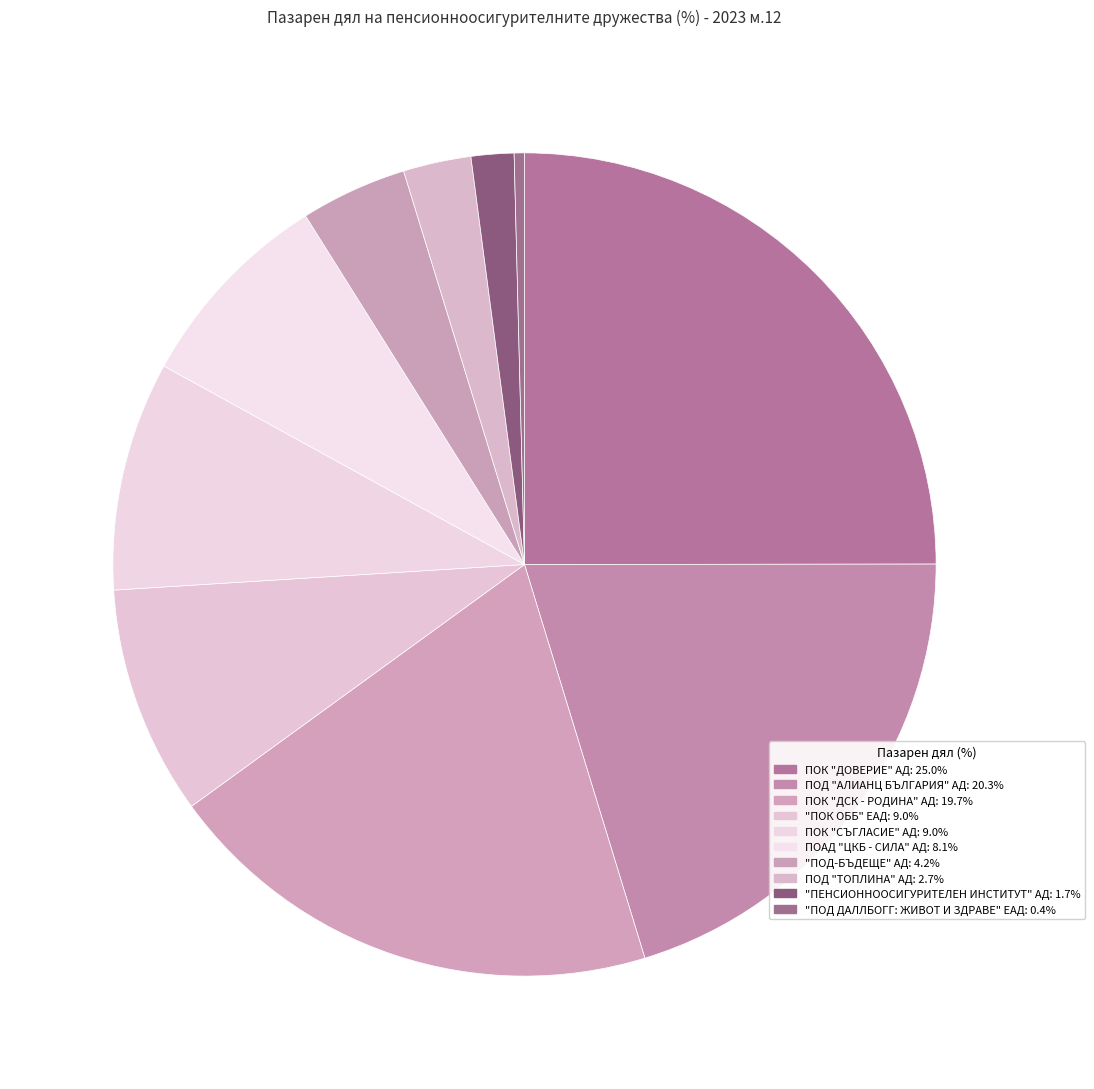

To the nearest percent, what portion does ПОК "СЪГЛАСИЕ" АД represent?

9%